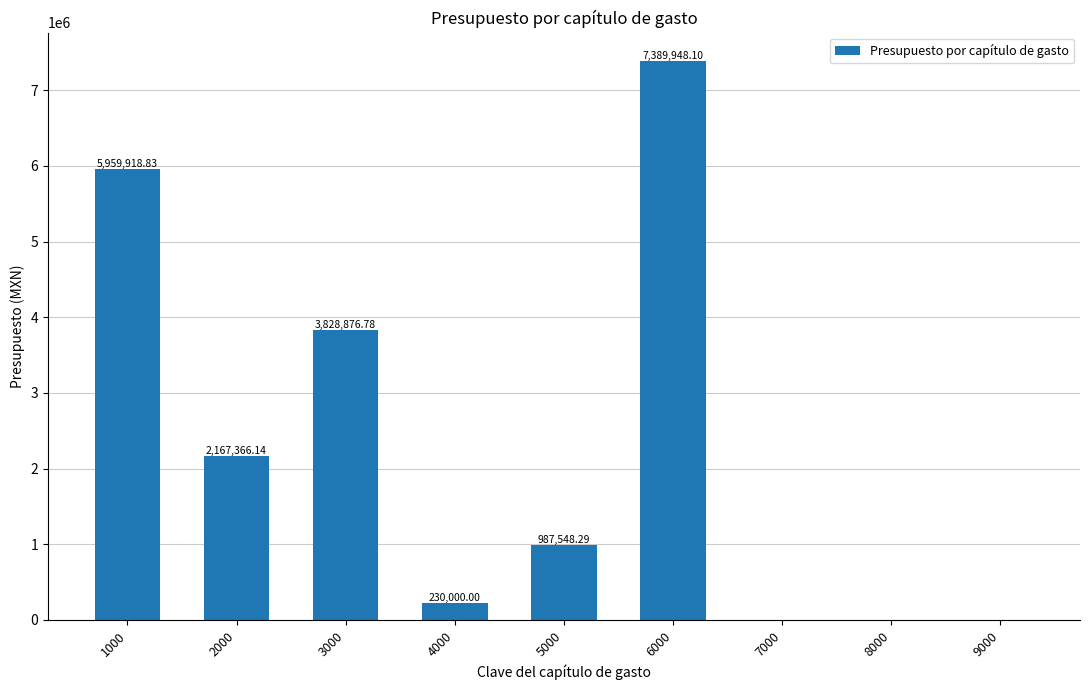

Reading right to left, extract all data points from this chart.

0.0	0.0	0.0	7389948.1	987548.3	230000.0	3828876.8	2167366.1	5959918.8